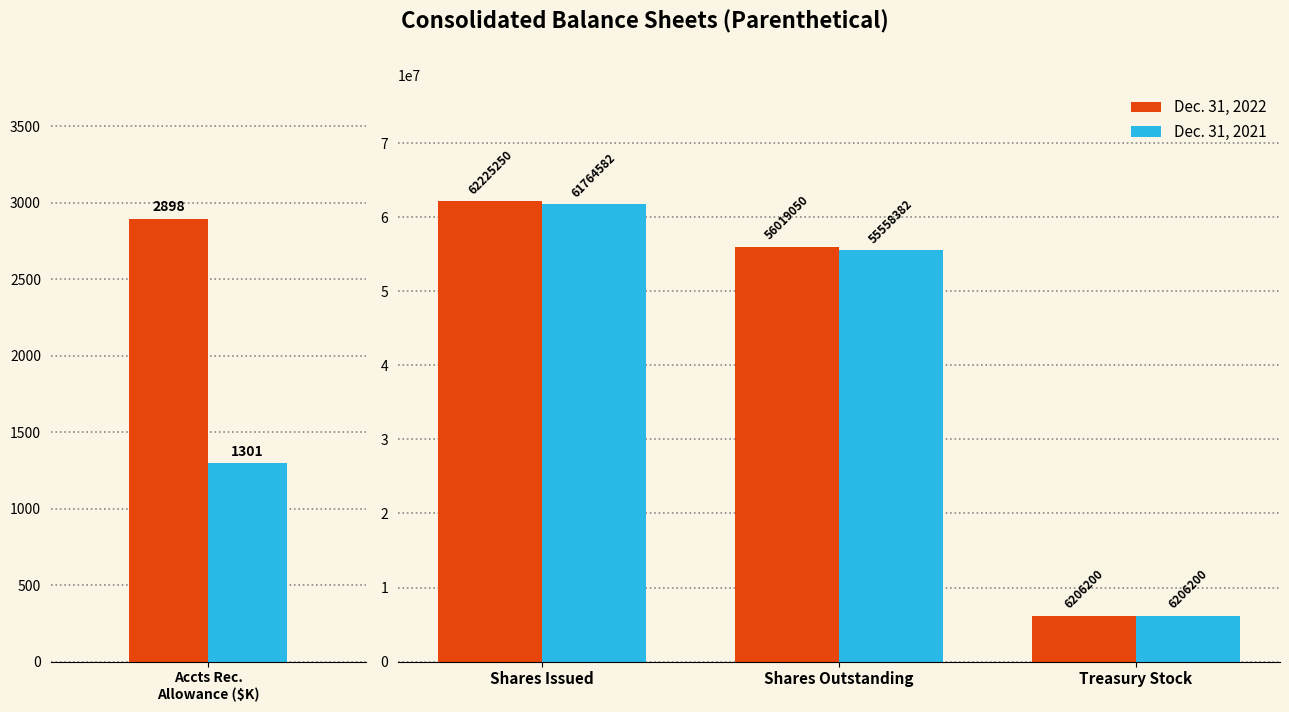

What position from the right is Shares Outstanding?

2